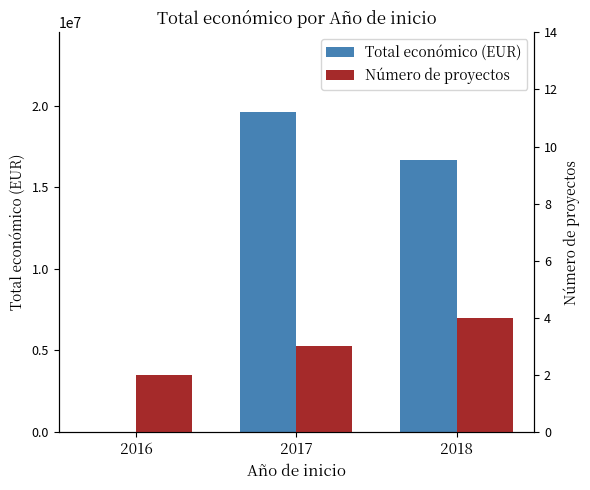

How many Número de proyectos values are between 2 and 4?

3